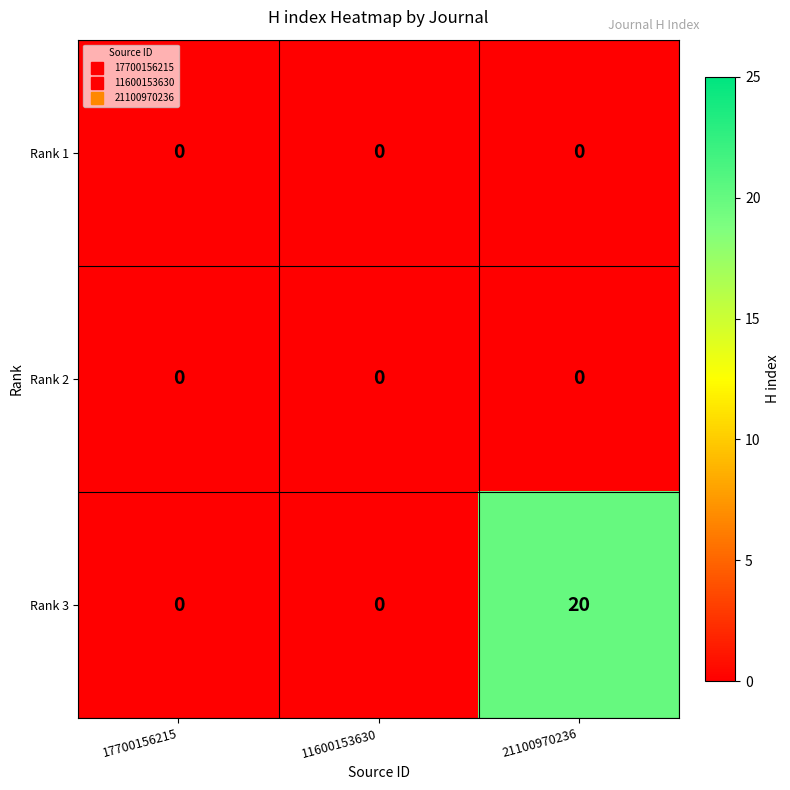

What is the spread (max minus min) of values at 21100970236?

20